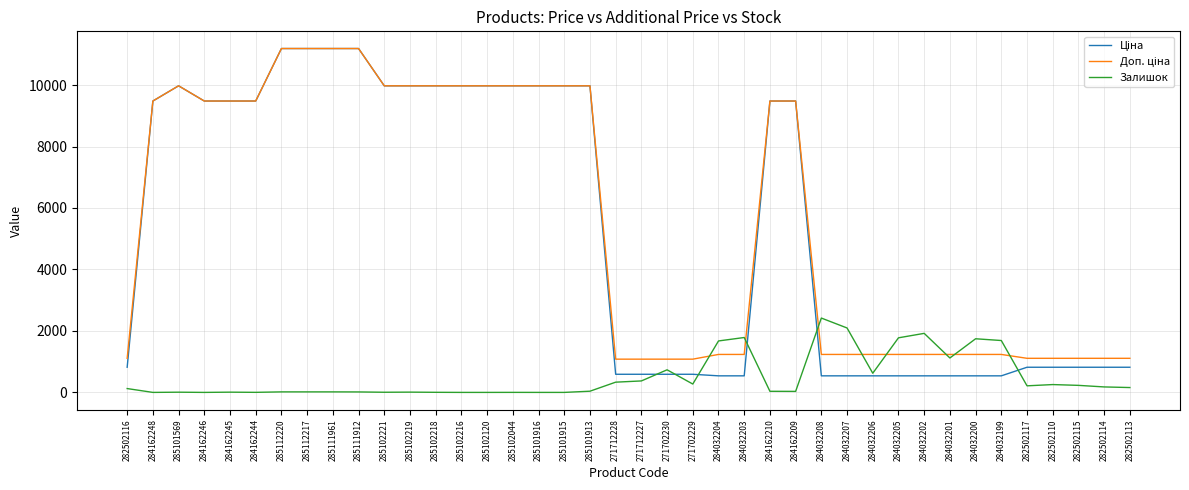

Which category has the highest value in the Залишок series?

284032208